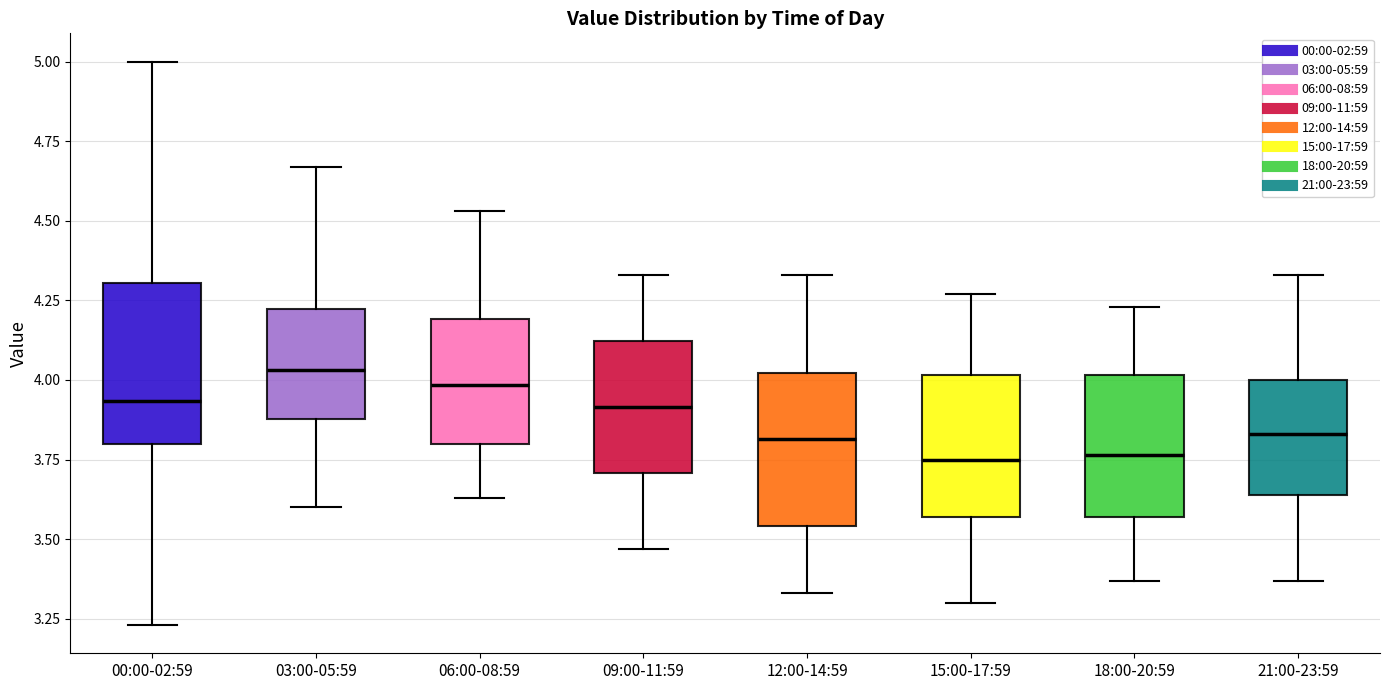

Where is the upper edge of the box for 15:00-17:59 on the y-axis? The values are not printed on the chart, so give them approximately, as read against the axis.

4.00